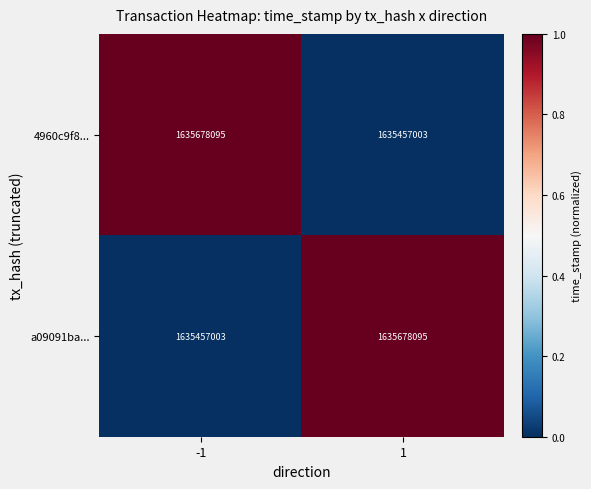

What is the difference between the a09091ba... values at 1 and -1?

221092